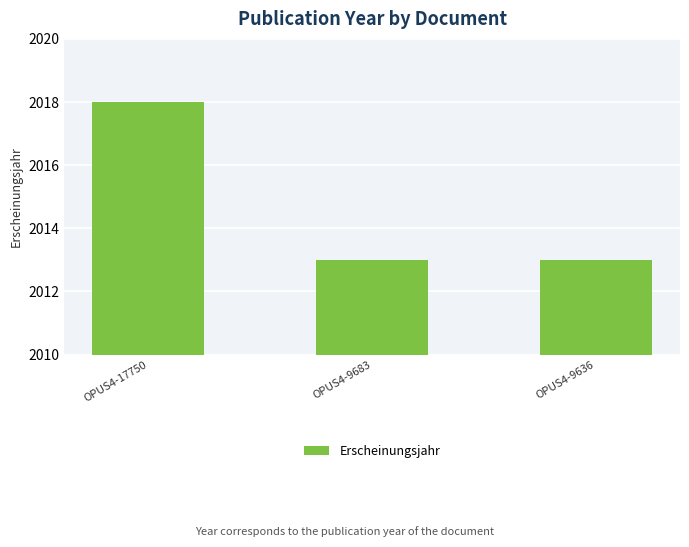

What is the smallest value displayed?

2013